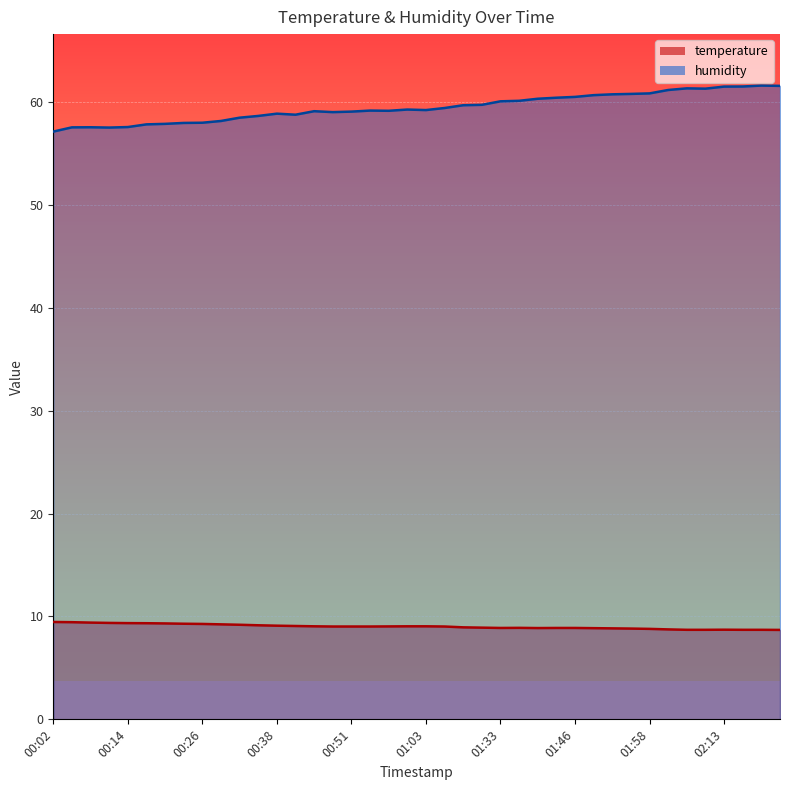

In temperature, how many points are higher than both neighbors (excluding endpoints)?

2